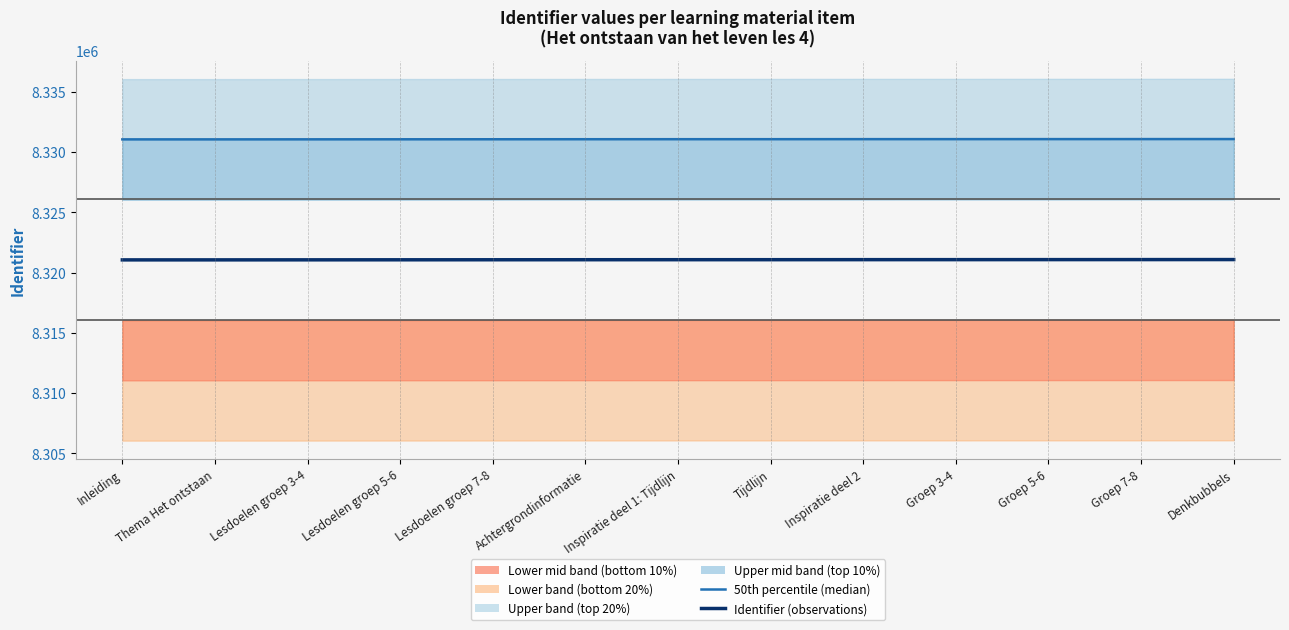

True or false: 50th percentile (median) and Identifier (observations) cross at least once.

False